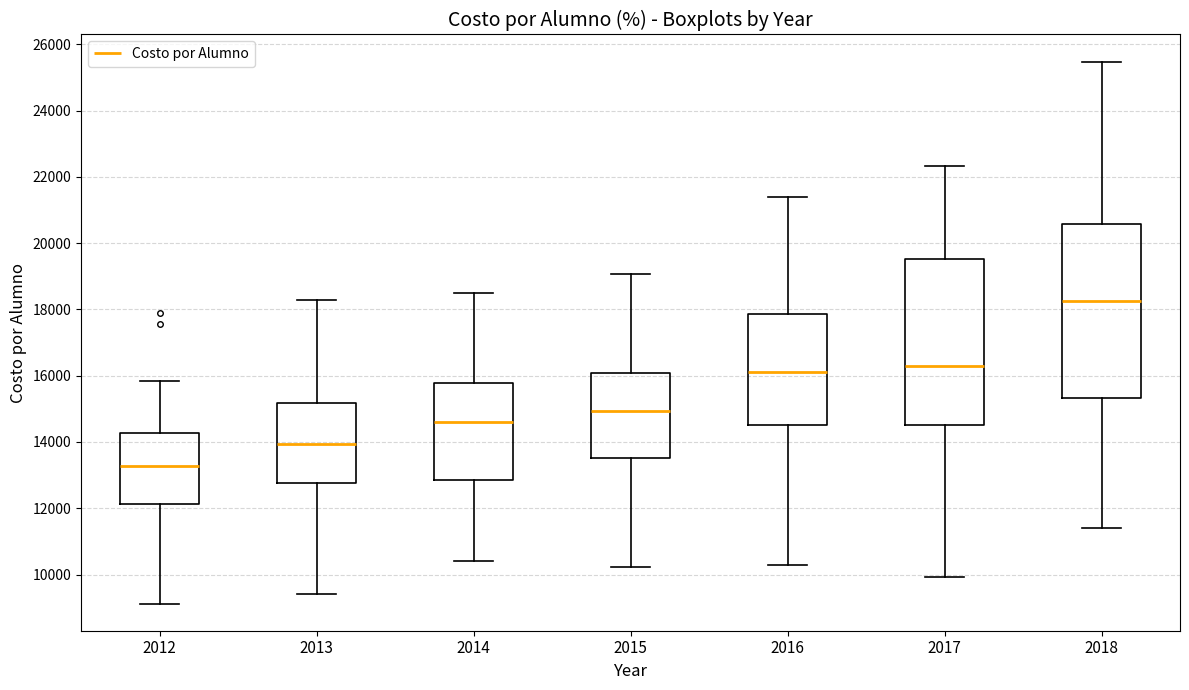

Where is the lower edge of the box at x = 2015 on the y-axis? The values are not printed on the chart, so give them approximately, as read against the axis.

13600